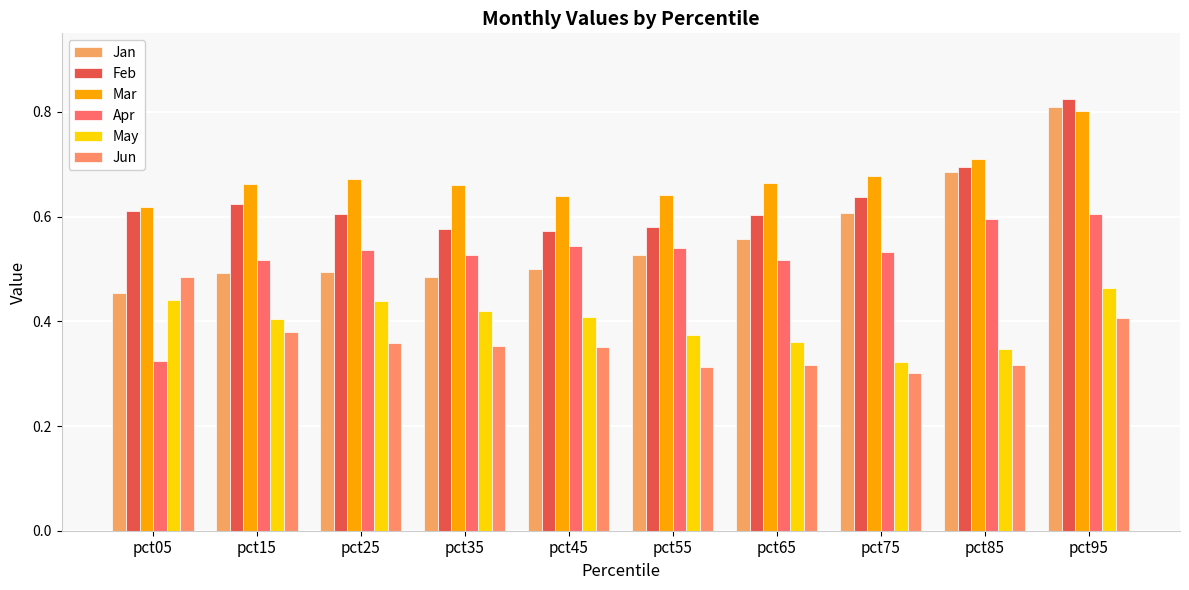

Does the chart contain stacked bars?

No